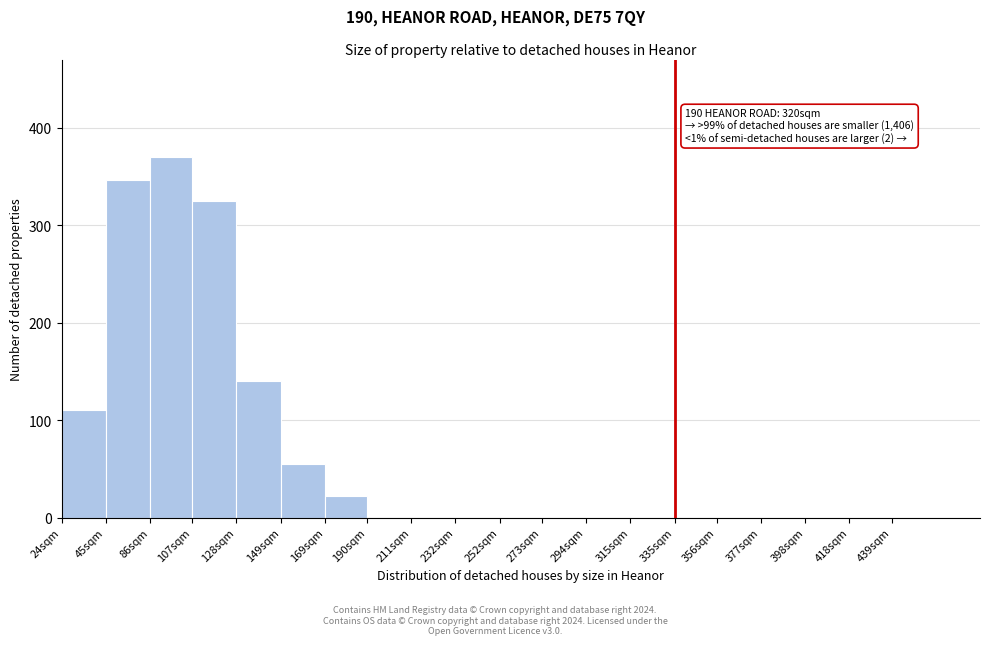

Reading left to right, transcribe all the data shown in this chart.

24sqm=110	45sqm=346	86sqm=370	107sqm=325	128sqm=140	149sqm=55	169sqm=22	190sqm=0	211sqm=0	232sqm=0	252sqm=0	273sqm=0	294sqm=0	315sqm=0	335sqm=0	356sqm=0	377sqm=0	398sqm=0	418sqm=0	439sqm=0